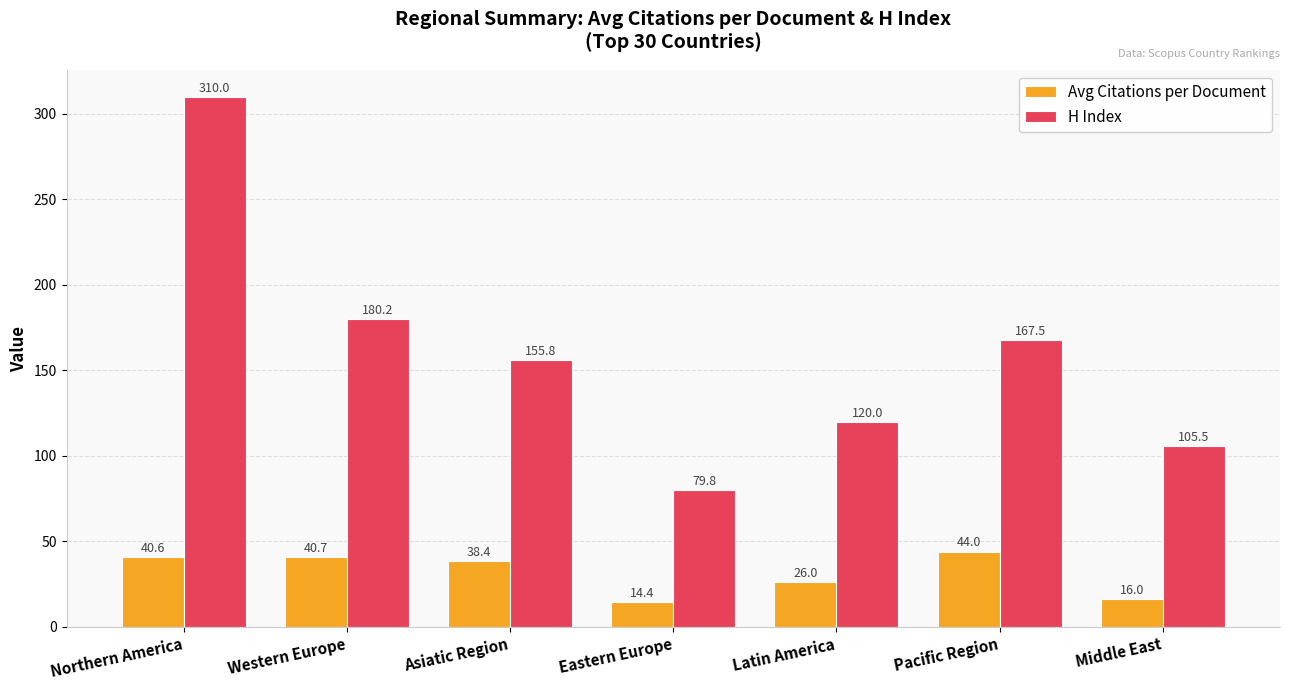

What is the label of the 3rd bar from the left?

Asiatic Region